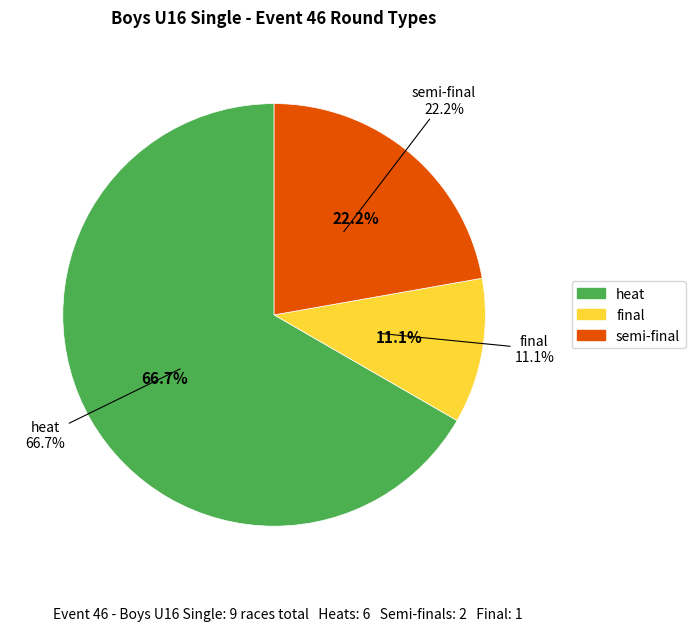

What is the ratio of the value at final to the value at heat?

0.2